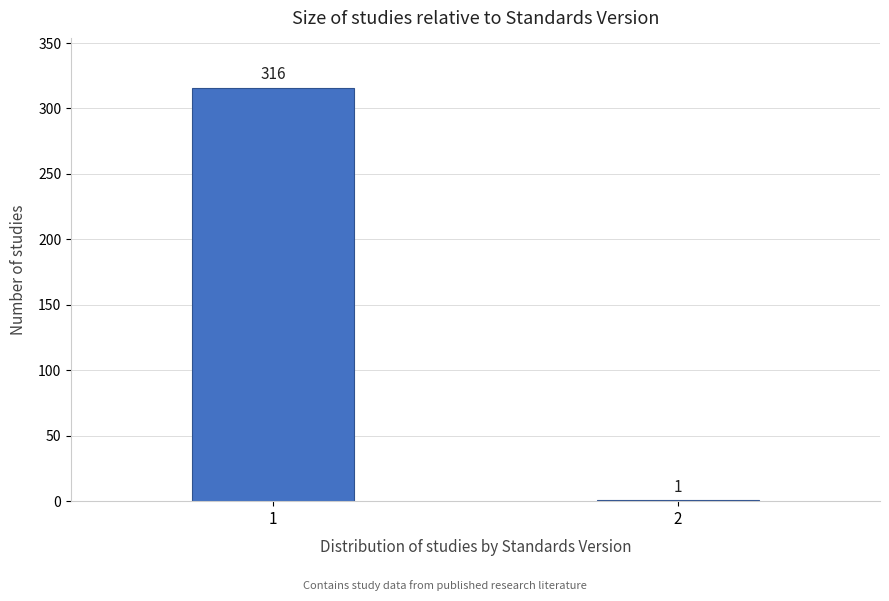

Reading left to right, extract all data points from this chart.

1=316	2=1